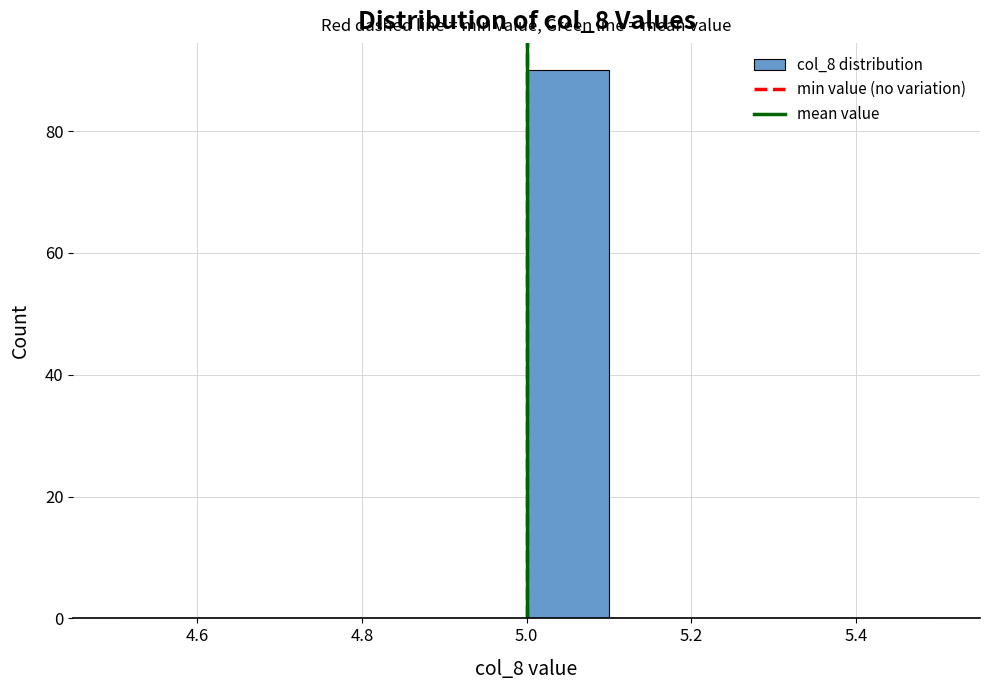

Reading left to right, transcribe this chart: for each bar, give the range it covers on the x-axis and its height. The values are not printed on the chart, so give them approximately, as read against the axis.

4.5 to 4.6: 0
4.6 to 4.7: 0
4.7 to 4.8: 0
4.8 to 4.9: 0
4.9 to 5.0: 0
5.0 to 5.1: 90
5.1 to 5.2: 0
5.2 to 5.3: 0
5.3 to 5.4: 0
5.4 to 5.5: 0